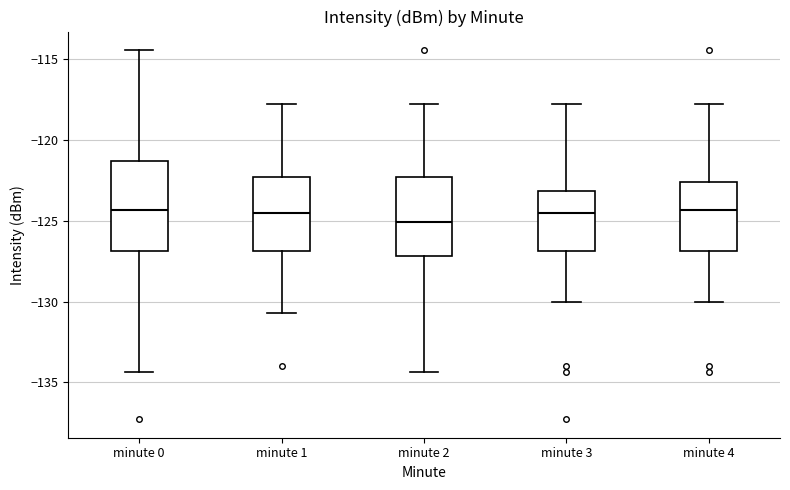

Reading left to right, transcribe this box plot: for each box, give where its median line is, the range the box spans, and where its two whiskers end, as read against the y-axis. The values are not printed on the chart, so give them approximately, as read against the axis.

minute 0: median -124.5, box -127.0 to -121.5, whiskers -134.5 to -114.5
minute 1: median -124.5, box -127.0 to -122.5, whiskers -130.5 to -118.0
minute 2: median -125.0, box -127.0 to -122.5, whiskers -134.5 to -118.0
minute 3: median -124.5, box -127.0 to -123.0, whiskers -130.0 to -118.0
minute 4: median -124.5, box -127.0 to -122.5, whiskers -130.0 to -118.0